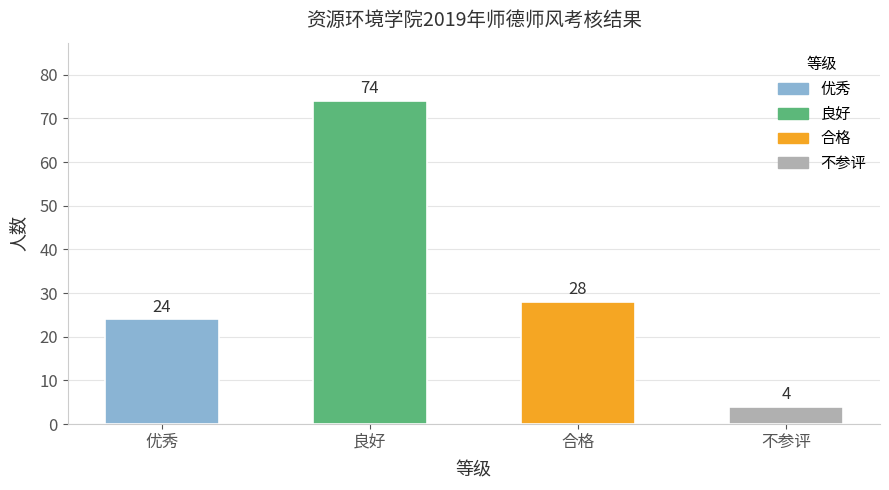

What is the sum of the values at 不参评 and 合格?

32